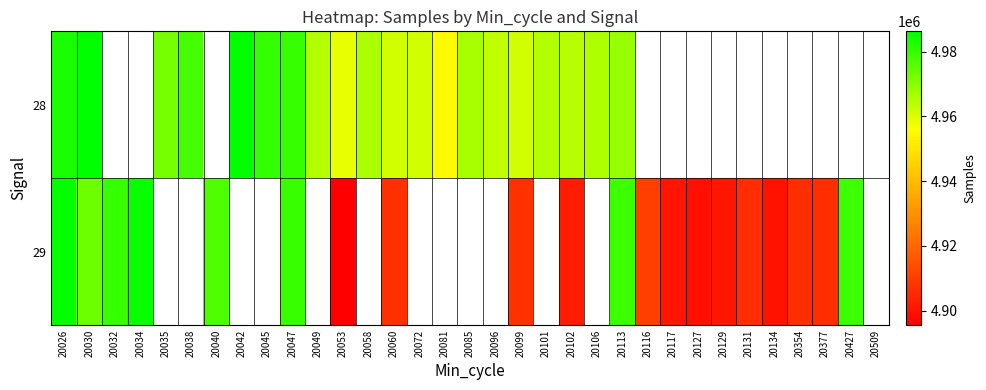

At how many categories does at least one series exceed 4899985?

31